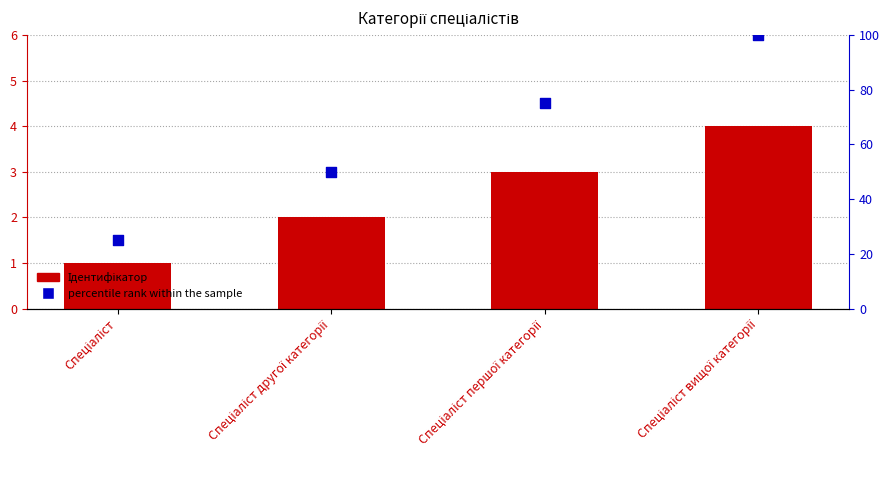

Which series has the largest total across all categories?

percentile rank within the sample